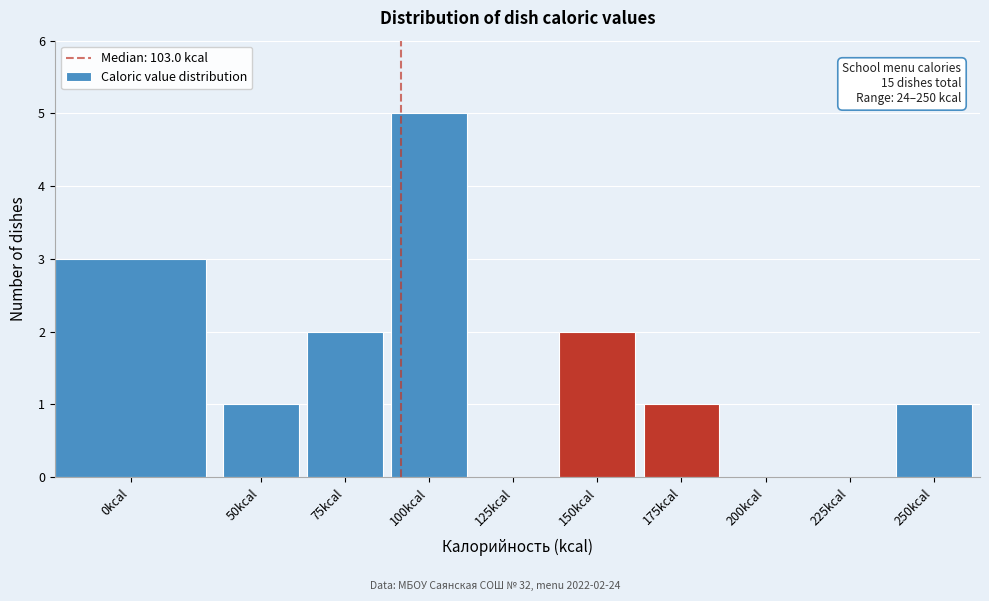

Reading left to right, transcribe all the data shown in this chart.

0kcal=3	50kcal=1	75kcal=2	100kcal=5	125kcal=0	150kcal=2	175kcal=1	200kcal=0	225kcal=0	250kcal=1